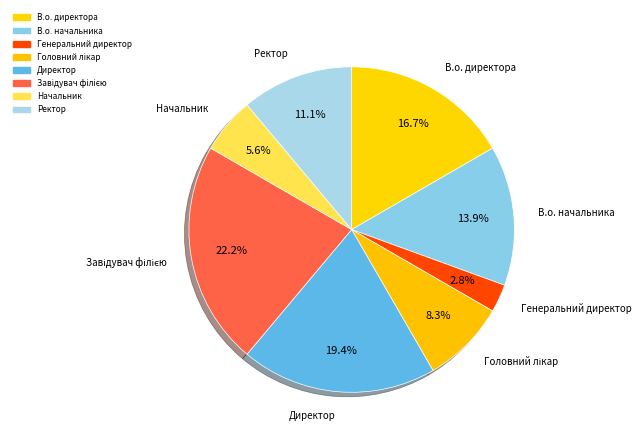

To the nearest percent, what is the combined percentage of Генеральний директор and Головний лікар?

11%